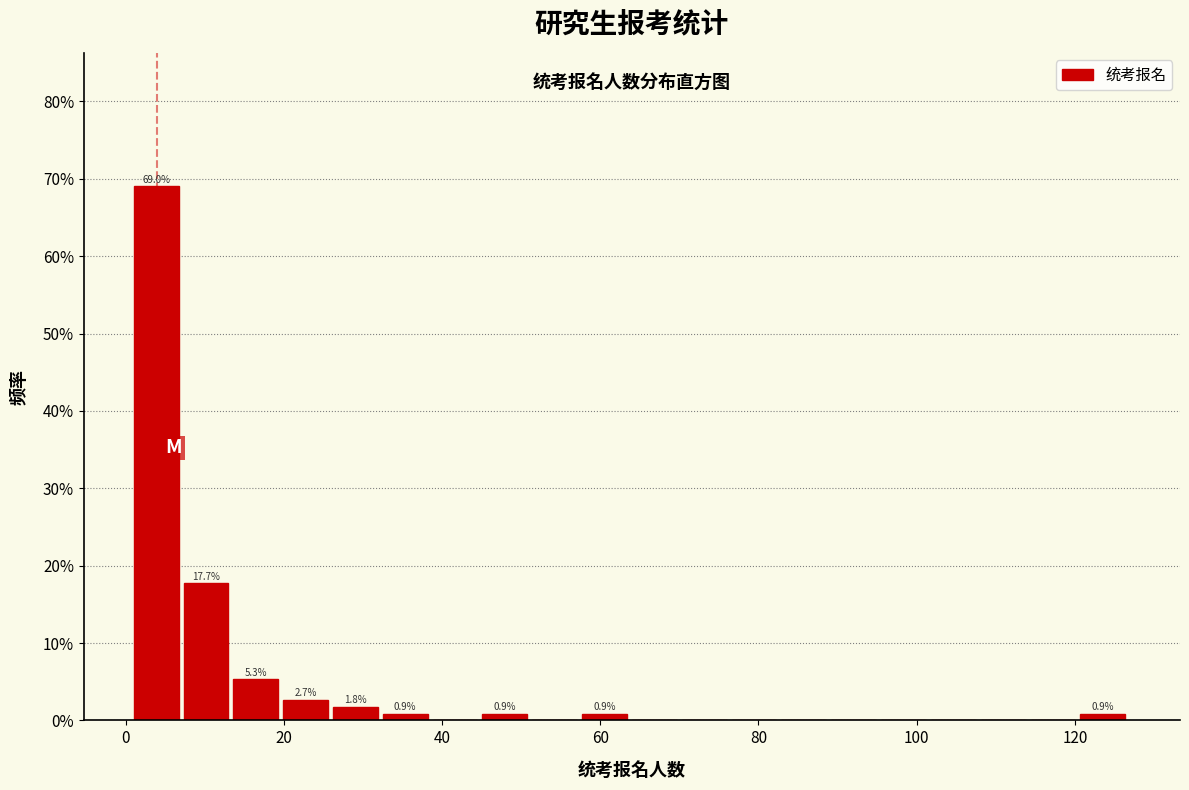

Read against the x-axis, roughly where is the centre of the tallest bar?

4